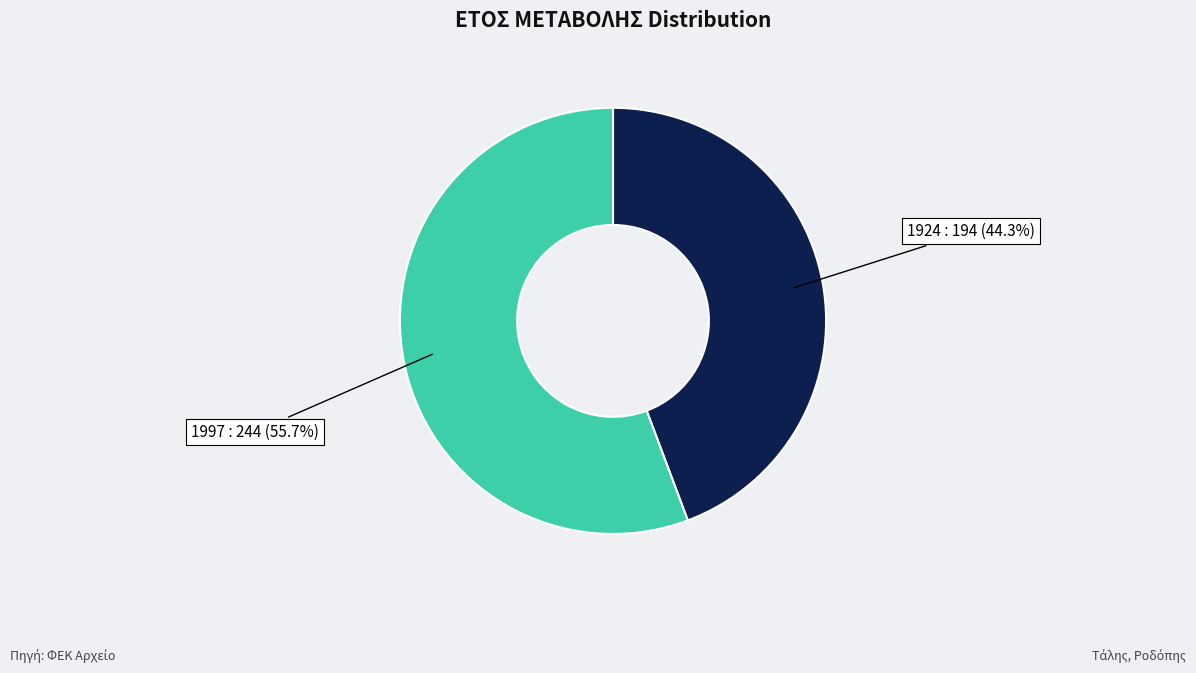

Is there a majority slice in this chart?

Yes